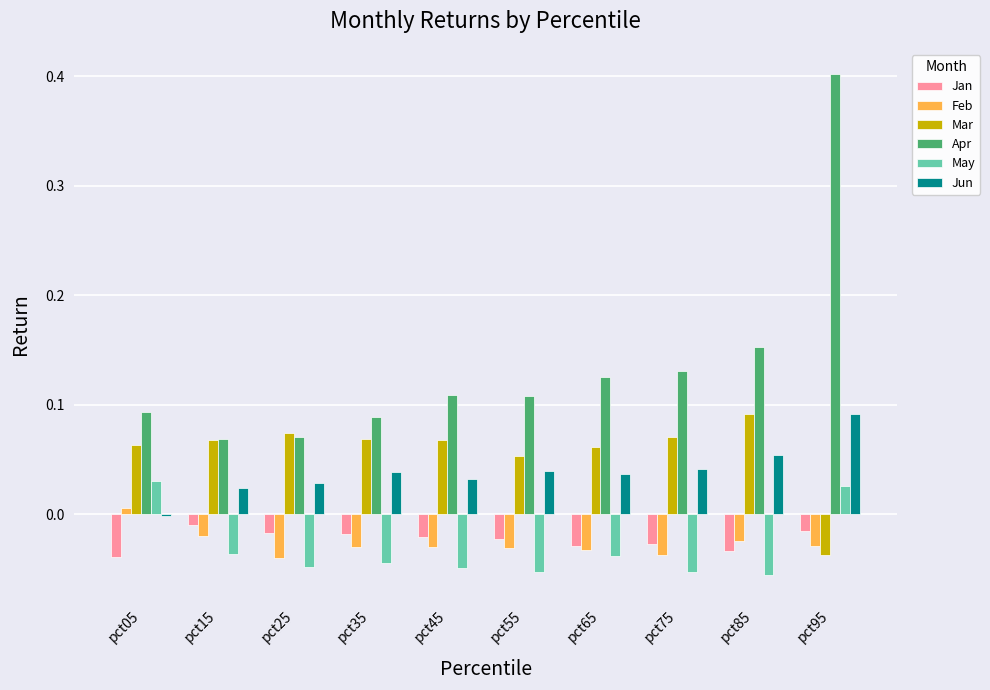

How many values in the Jun series exceed 0?

9